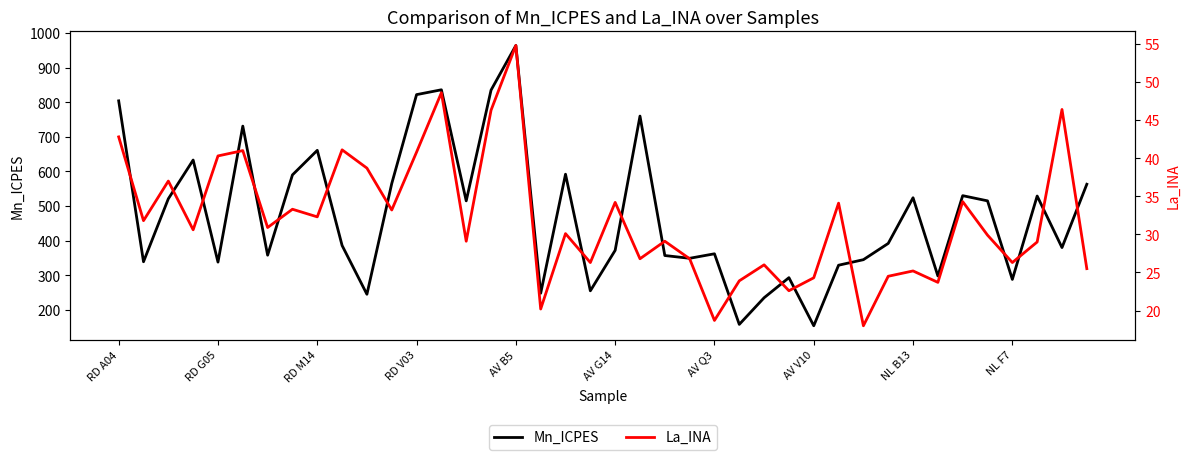

The value of La_INA at 17 is 35.0. True or false?

False